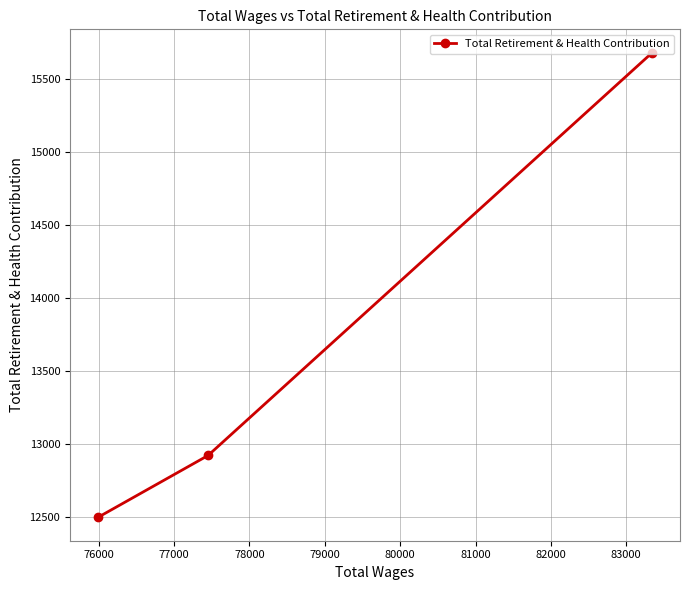

What is the greatest value displayed?

15682